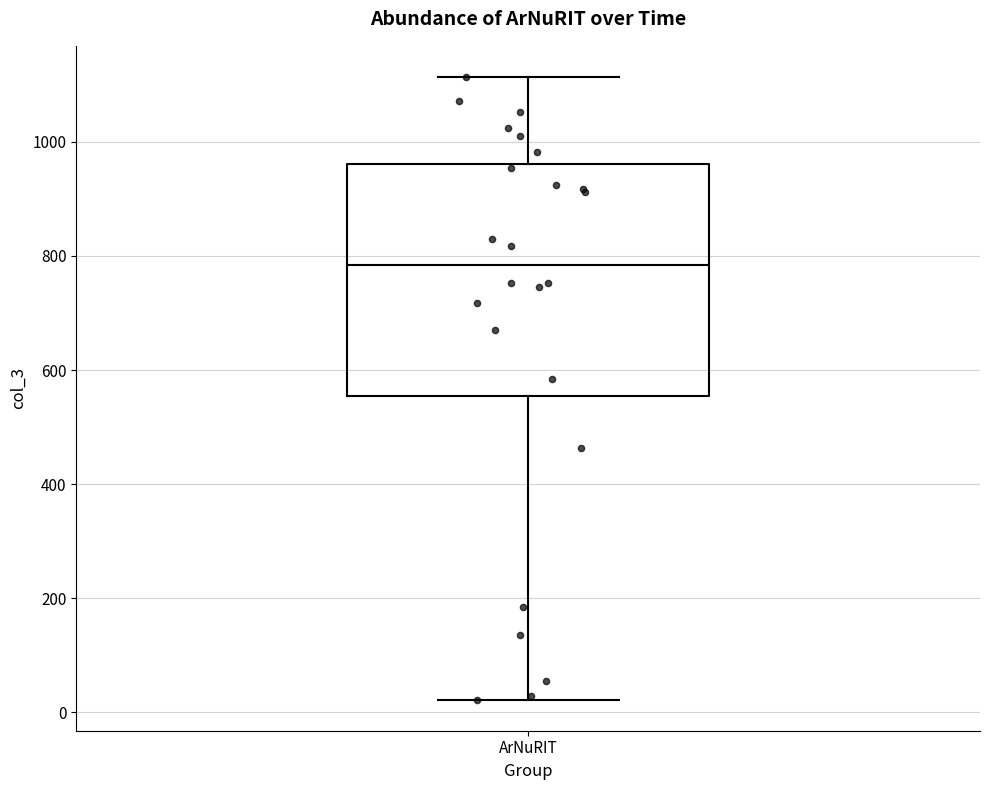

Where does the upper whisker of the box for ArNuRIT end on the y-axis? The values are not printed on the chart, so give them approximately, as read against the axis.

1120